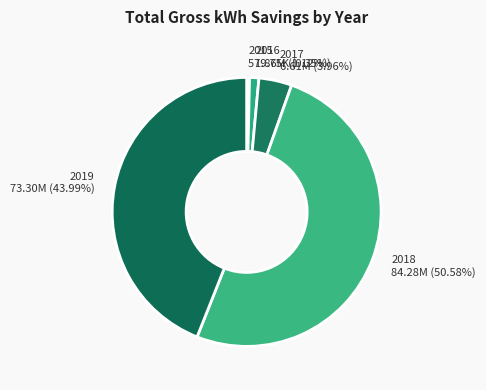

Count the number of slices in the pie.

5